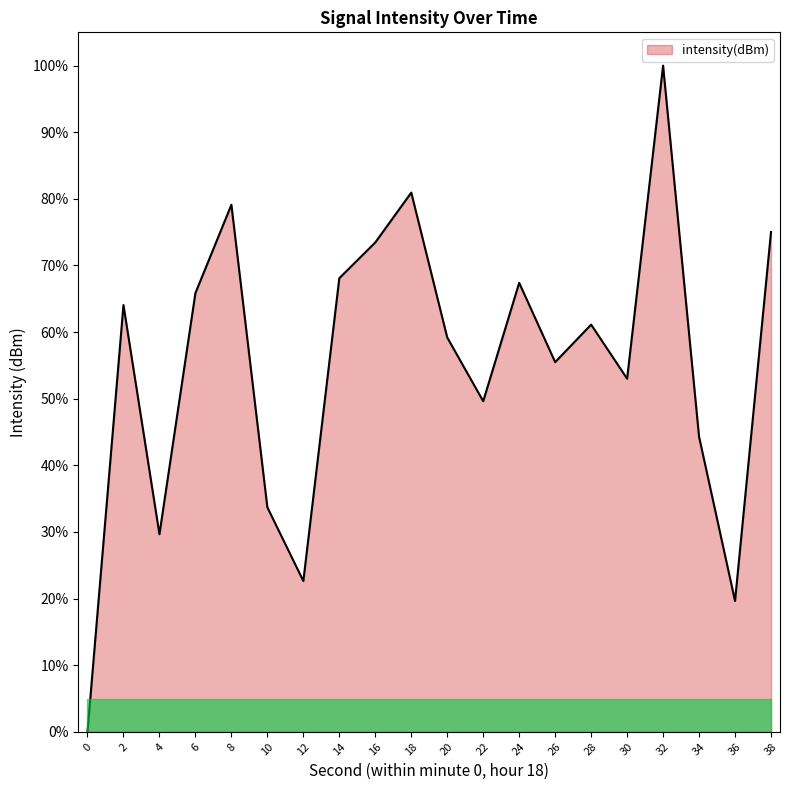

What is the change in value from 0 to 10?

+33.7